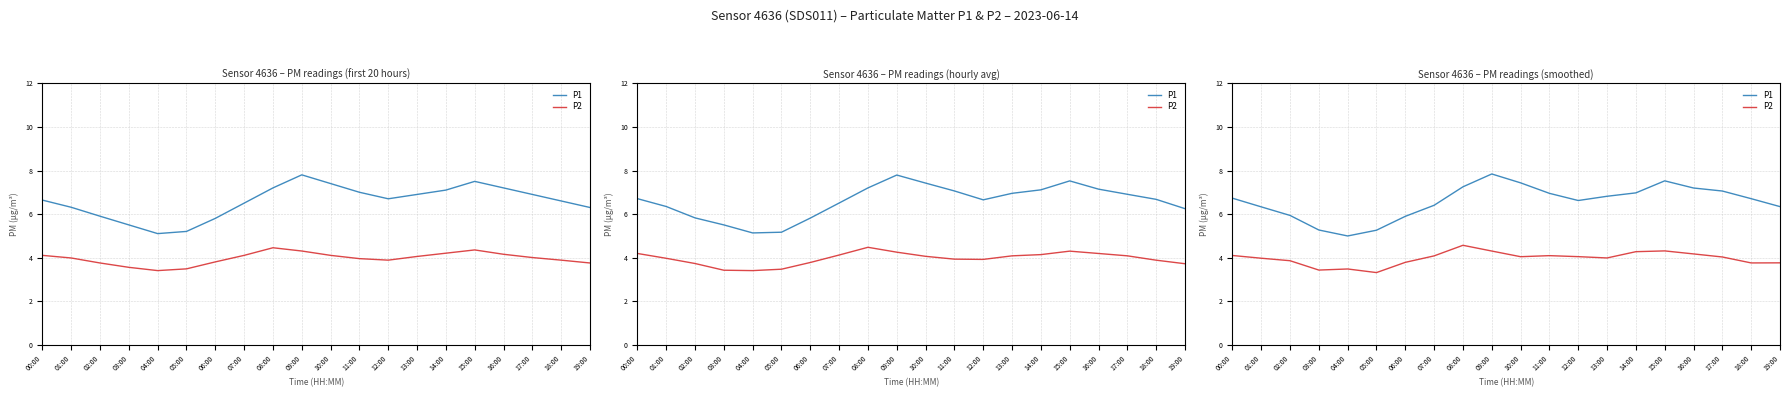

True or false: P2 has more than 2 points higher than both neighbors.

True